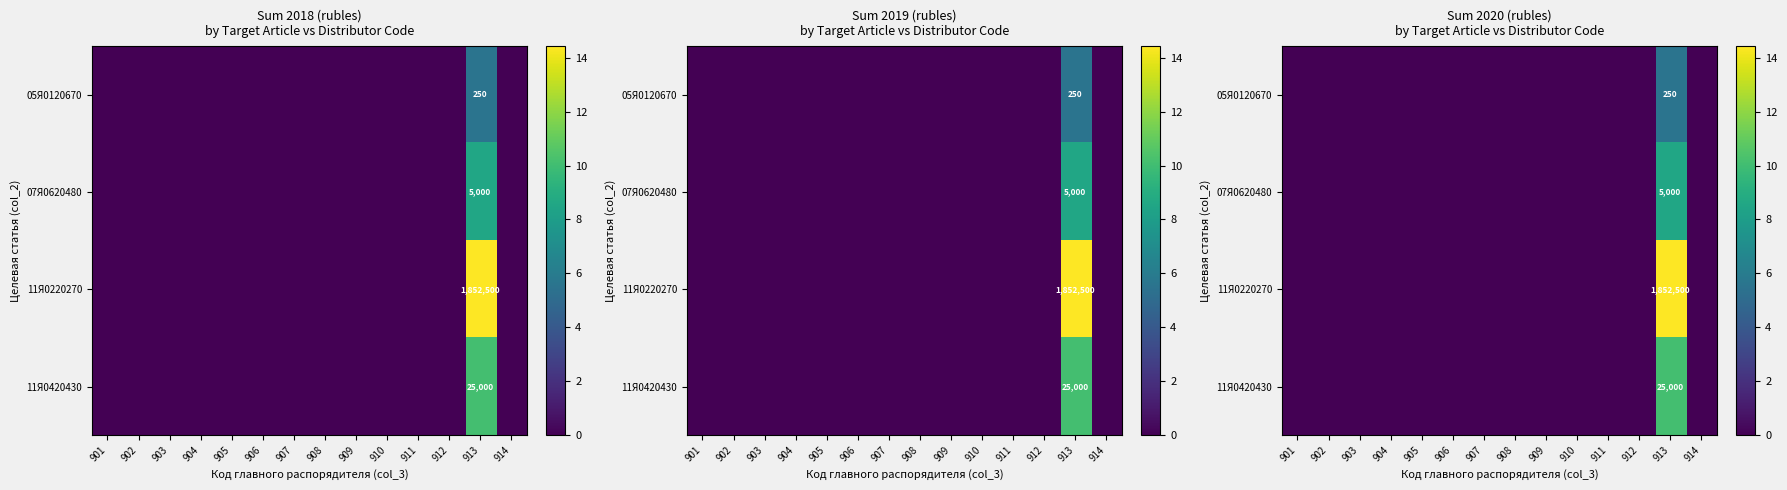

Rank the series by their maximum value, from highest to lowest.

11Я0220270, 11Я0420430, 07Я0620480, 05Я0120670